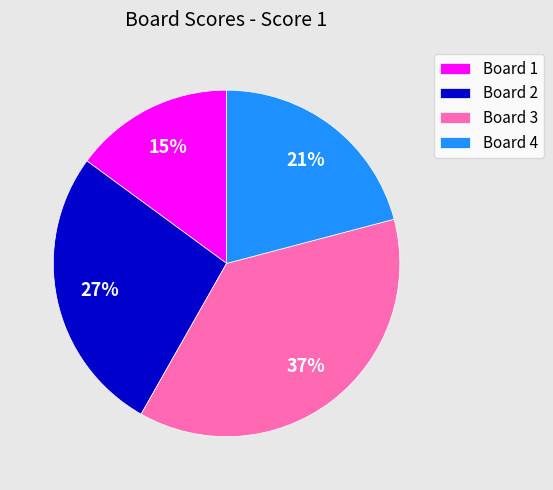

How many segments does this pie chart have?

4